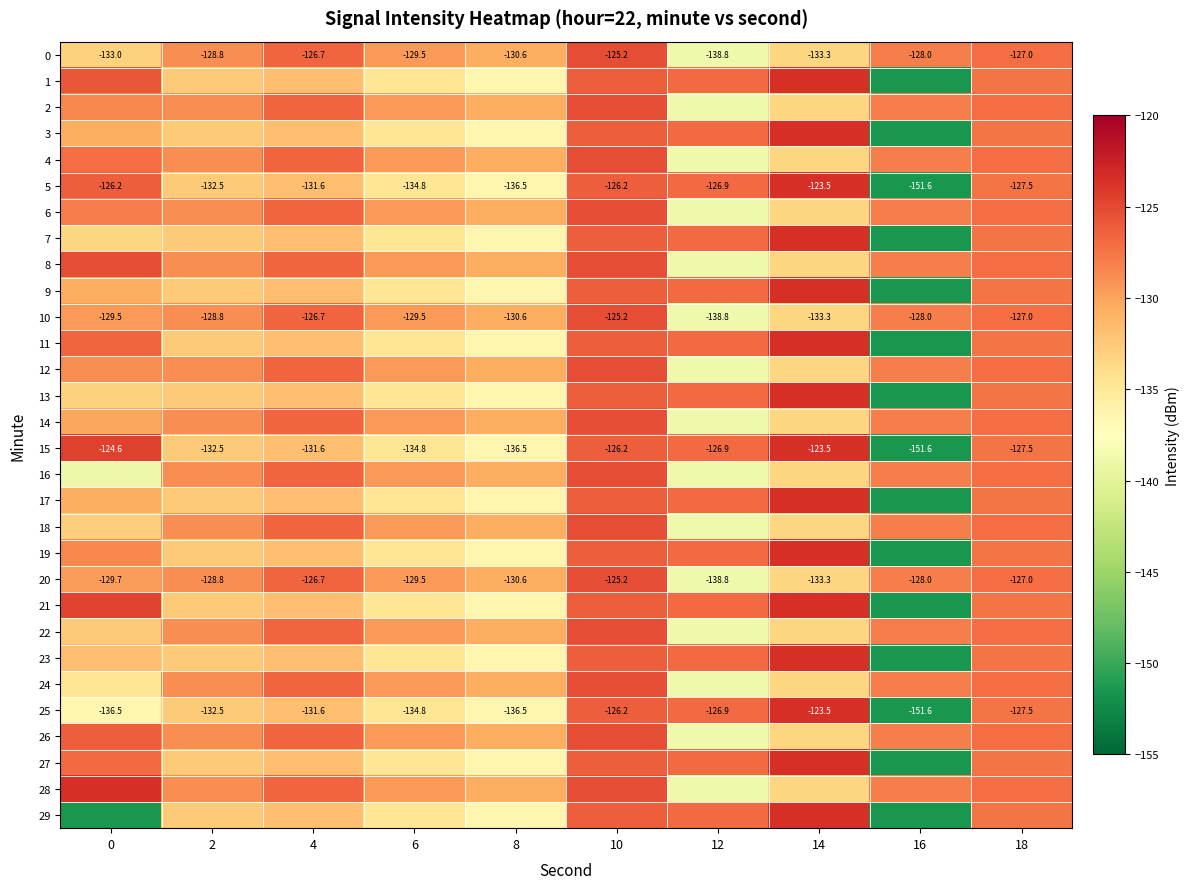

Rank the series at 12 from highest to lowest value.

1, 3, 5, 7, 9, 11, 13, 15, 17, 19, 21, 23, 25, 27, 29, 0, 2, 4, 6, 8, 10, 12, 14, 16, 18, 20, 22, 24, 26, 28